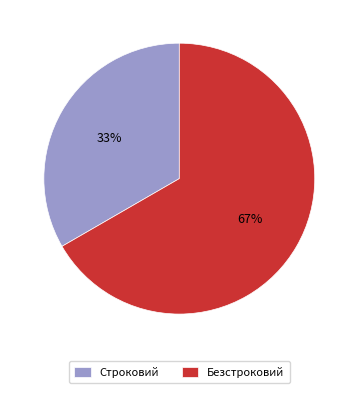

How many segments does this pie chart have?

2